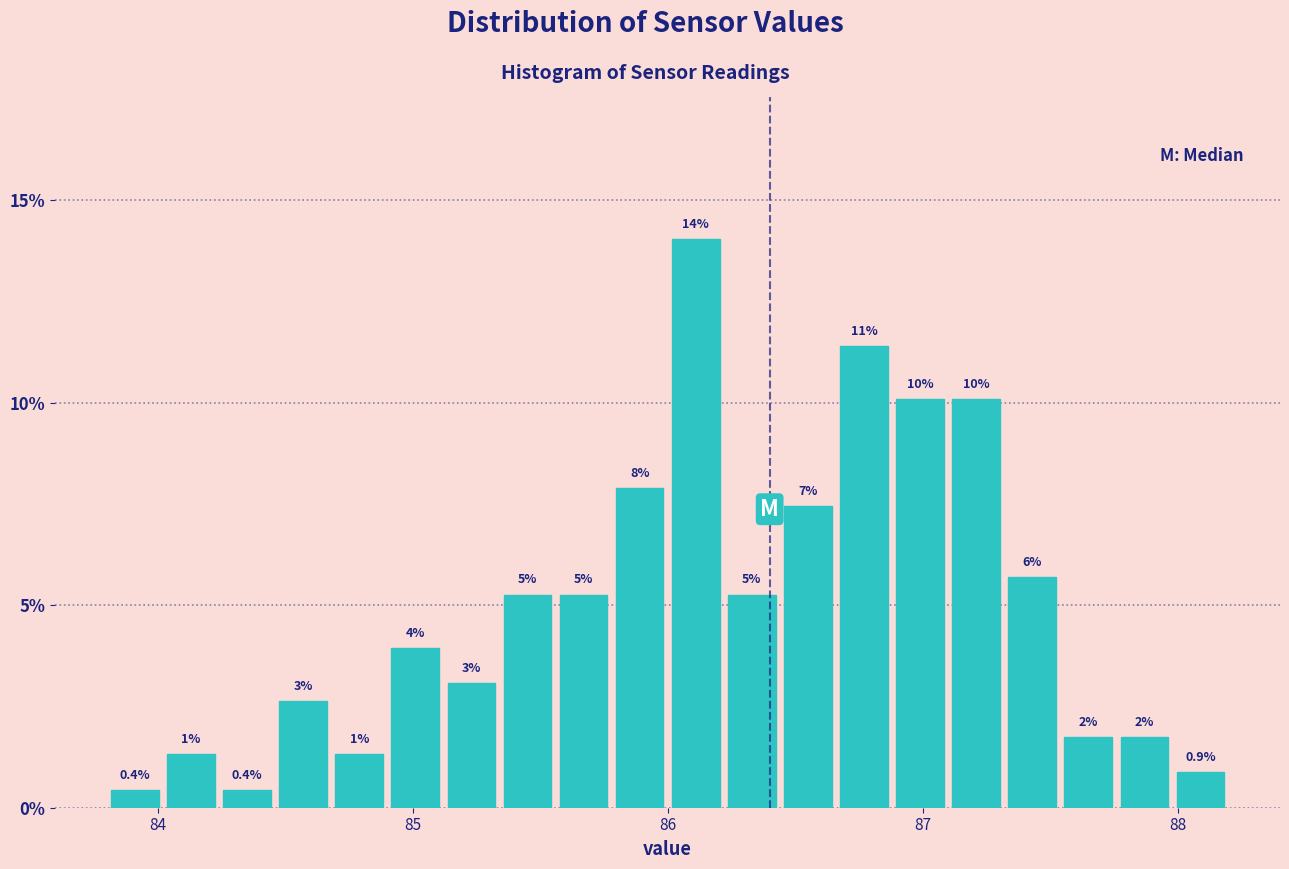

Read against the x-axis, roughly where is the centre of the tallest bar?

86.1